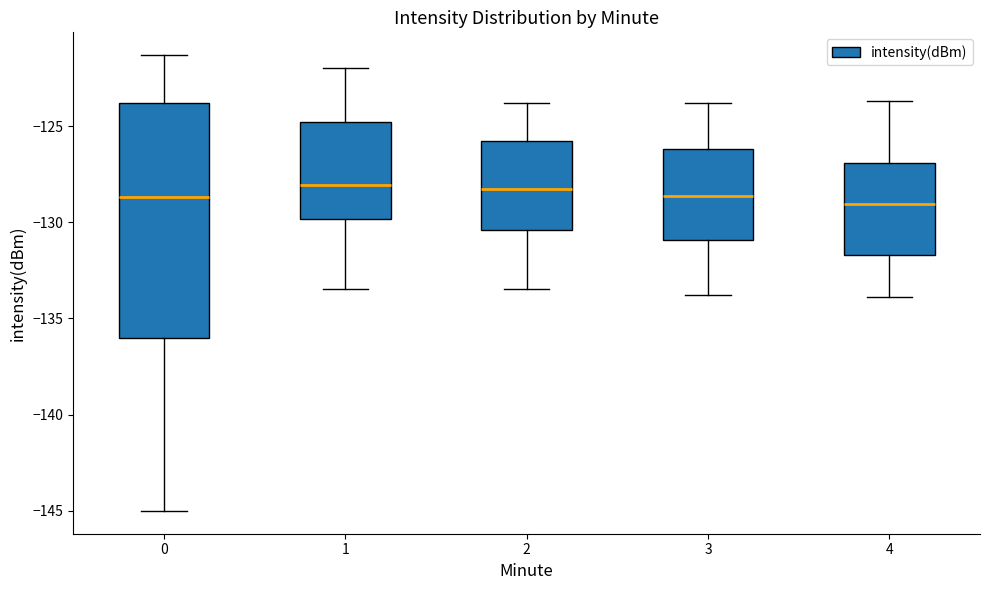

Comparing the boxes themselves (not the whiskers), which one is the tallest?

0